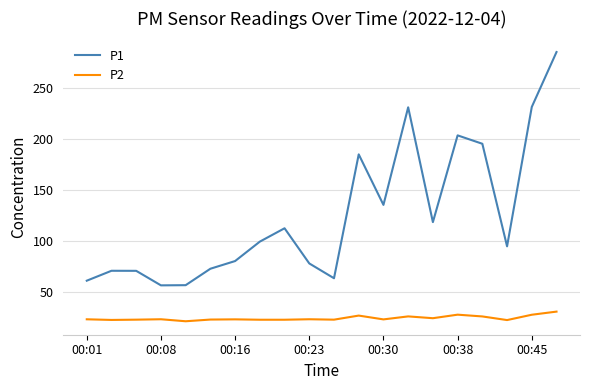

Rank the series by their average value, from lowest to highest.

P2, P1